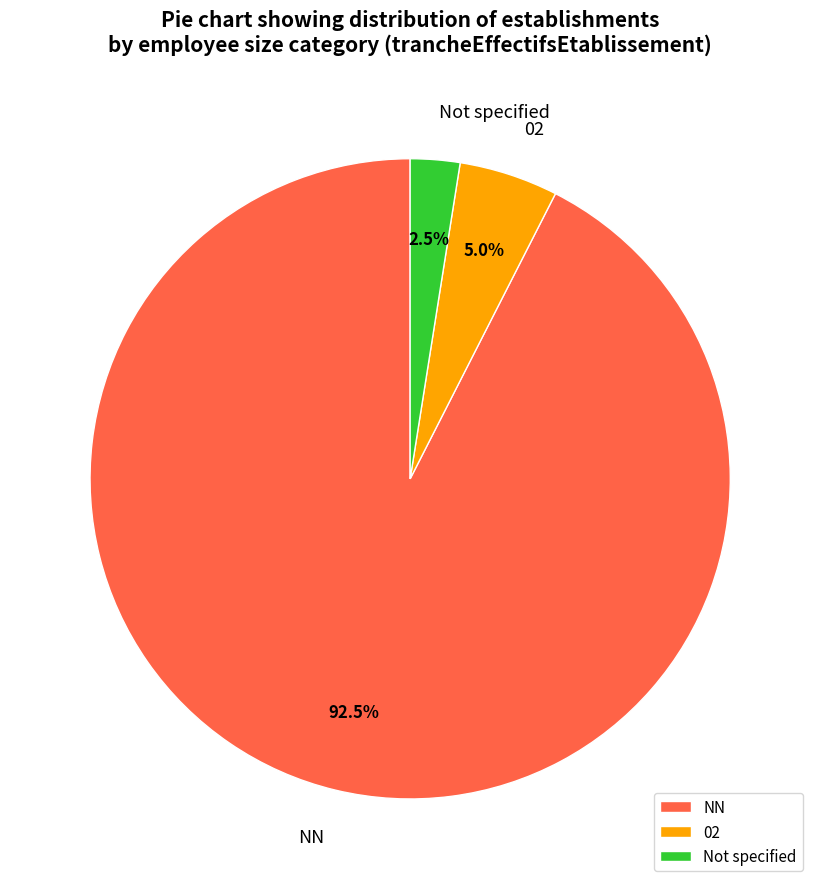

Does any single category account for the majority?

Yes